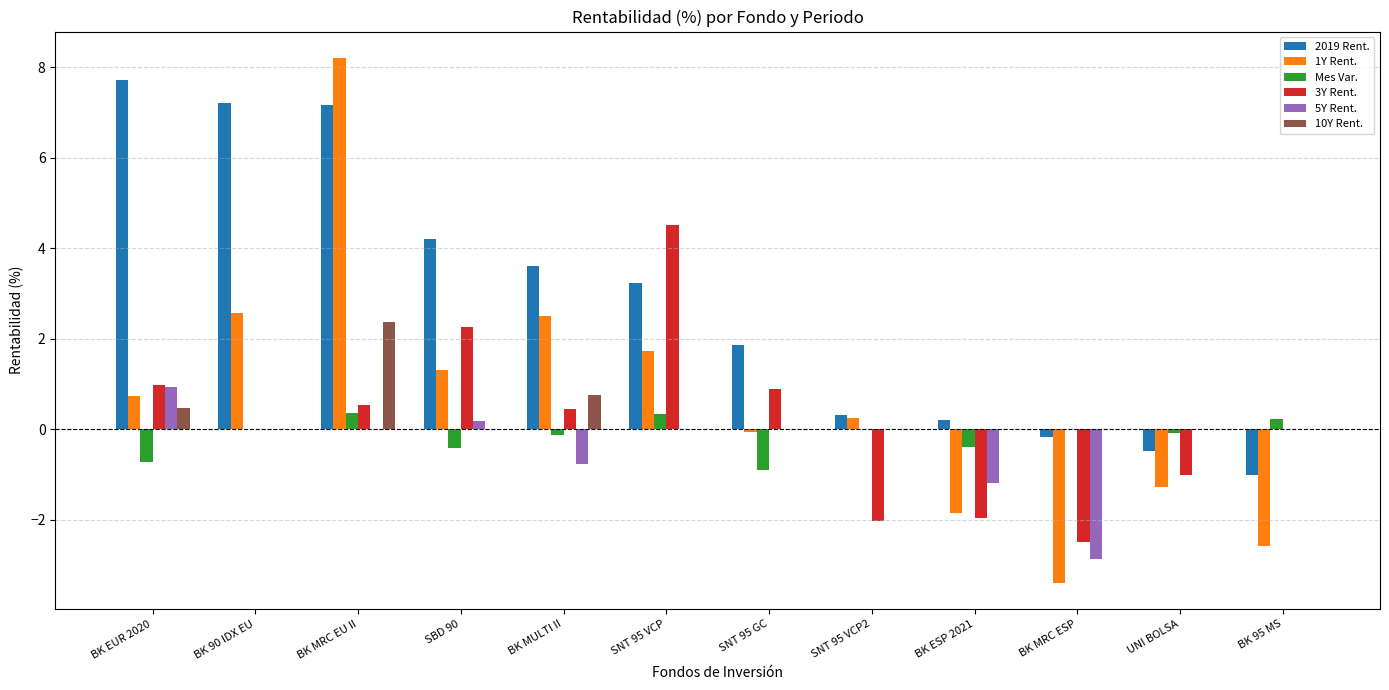

Is the value of 5Y Rent. at BK ESP 2021 greater than the value of Mes Var. at BK MULTI II?

No